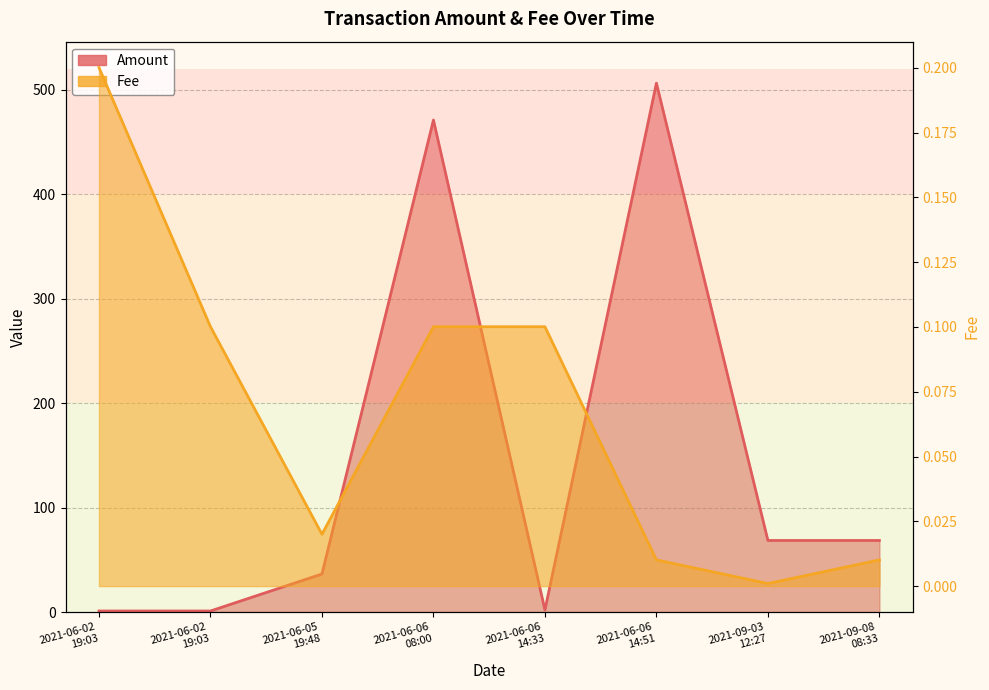

What is the value of the Amount point at the 2nd from the left?

1.0